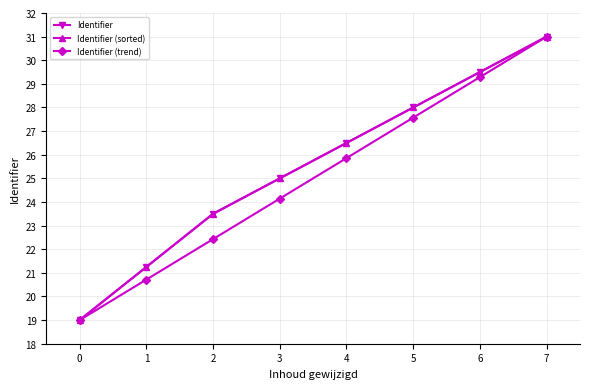

Does the chart have visible grid lines?

Yes